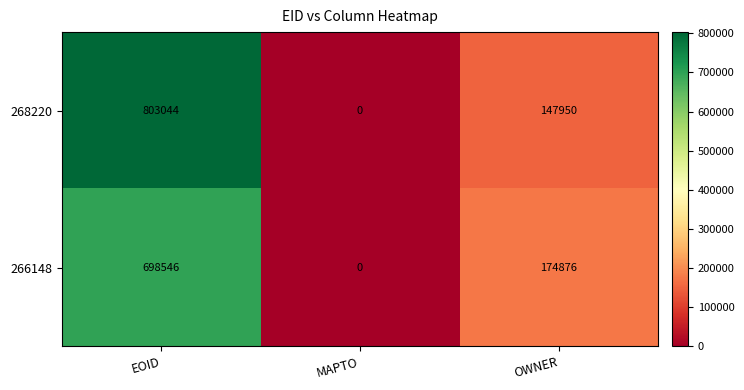

At how many categories does at least one series exceed 625227?

1